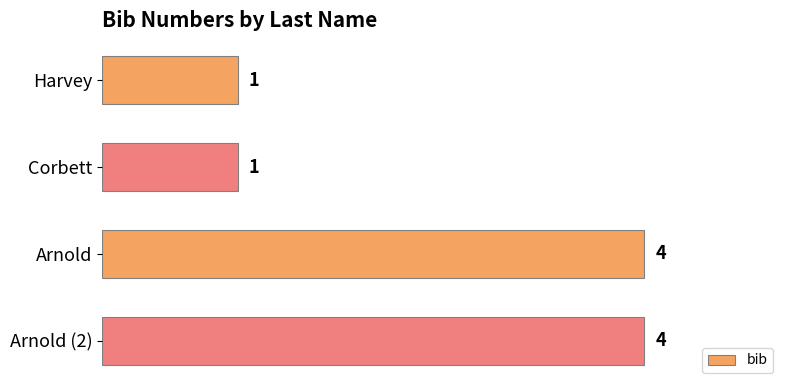

Reading top to bottom, extract all data points from this chart.

Harvey=1	Corbett=1	Arnold=4	Arnold (2)=4